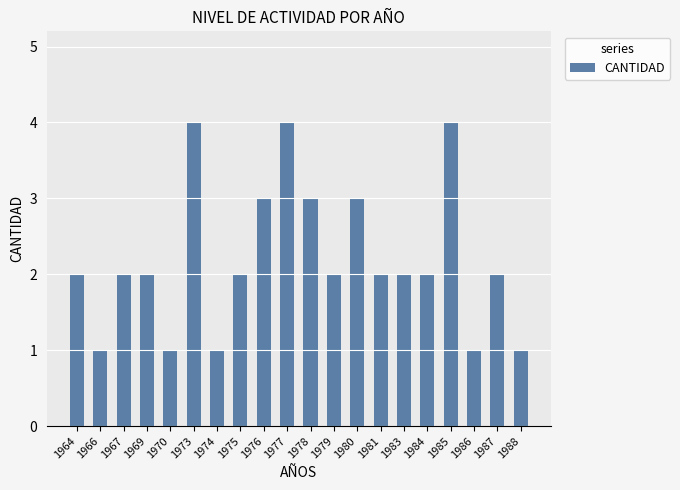

What is the change in value from 1973 to 1987?

-2